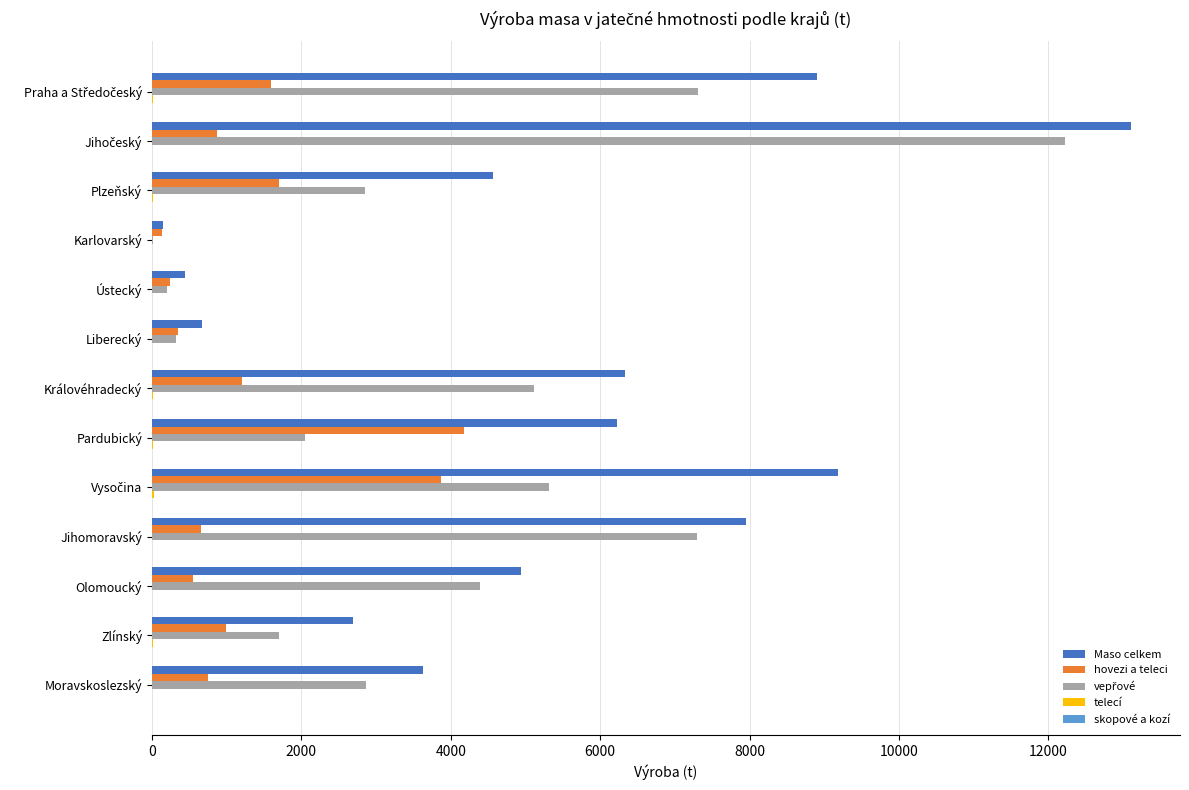

Where is Maso celkem nearest to the value 6626?

Královéhradecký